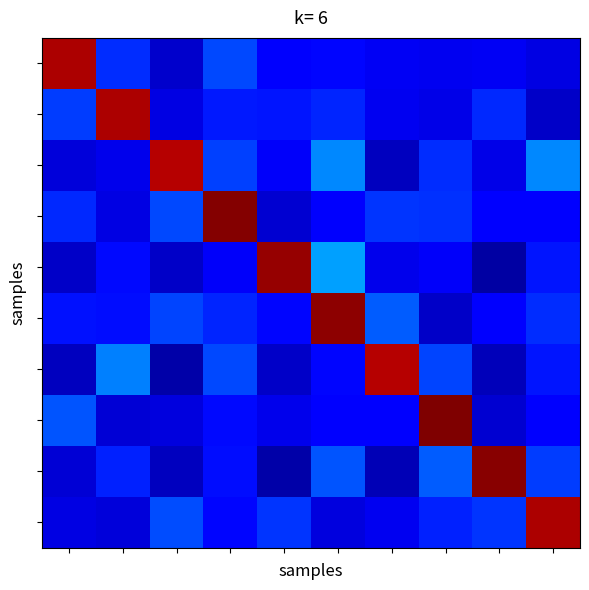

At which category is the sum across all series the highest?

5